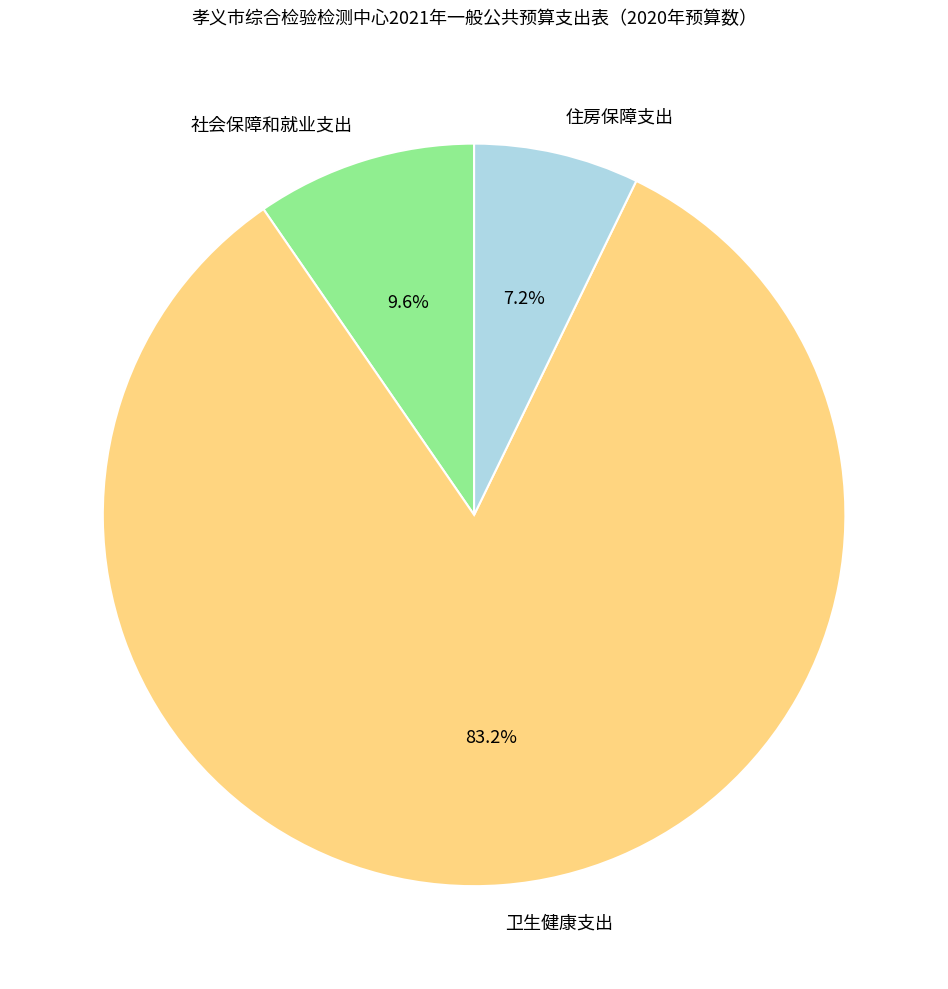

What is the smallest slice in the pie chart?

住房保障支出